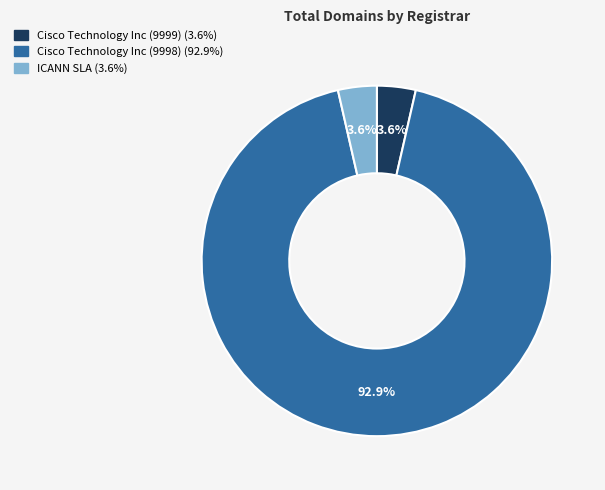

Does Cisco Technology Inc (9999) account for over 50% of the chart?

No